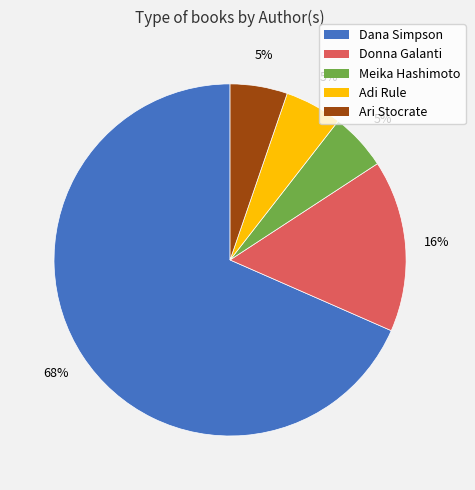

Is it true that Ari Stocrate is 5% of the pie?

True